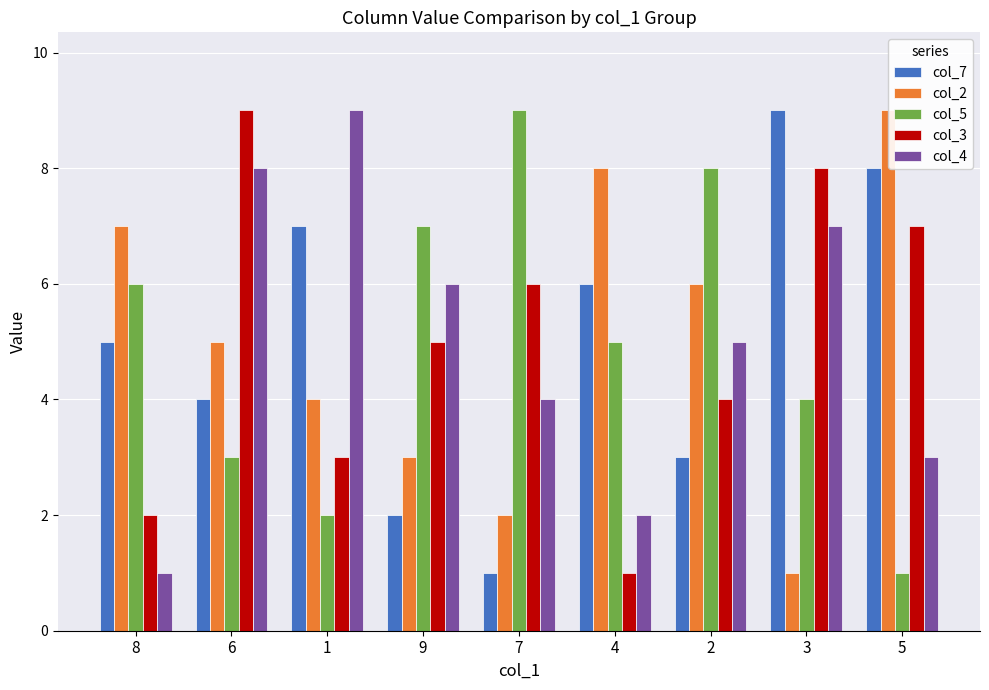

Which series changed the most between 6 and 1?

col_3